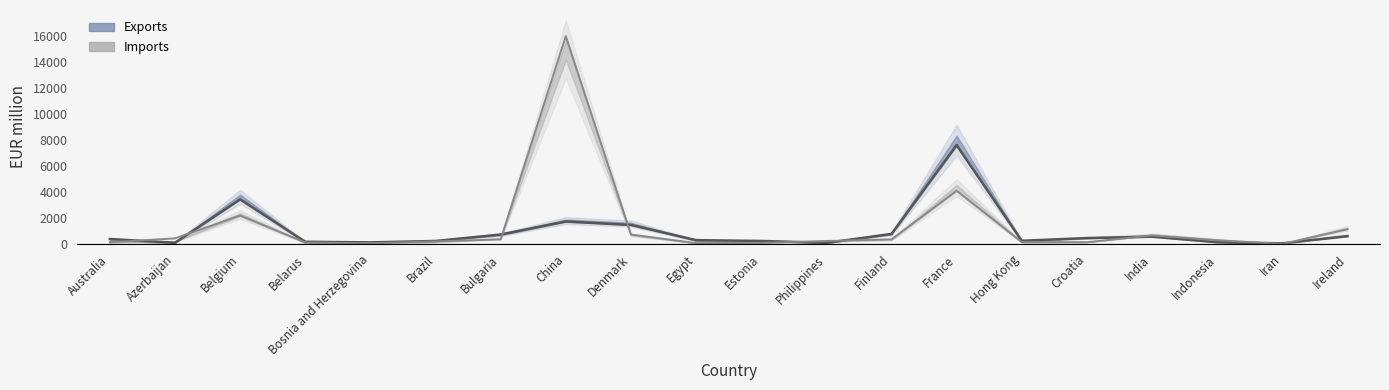

What is the smallest value displayed?

9